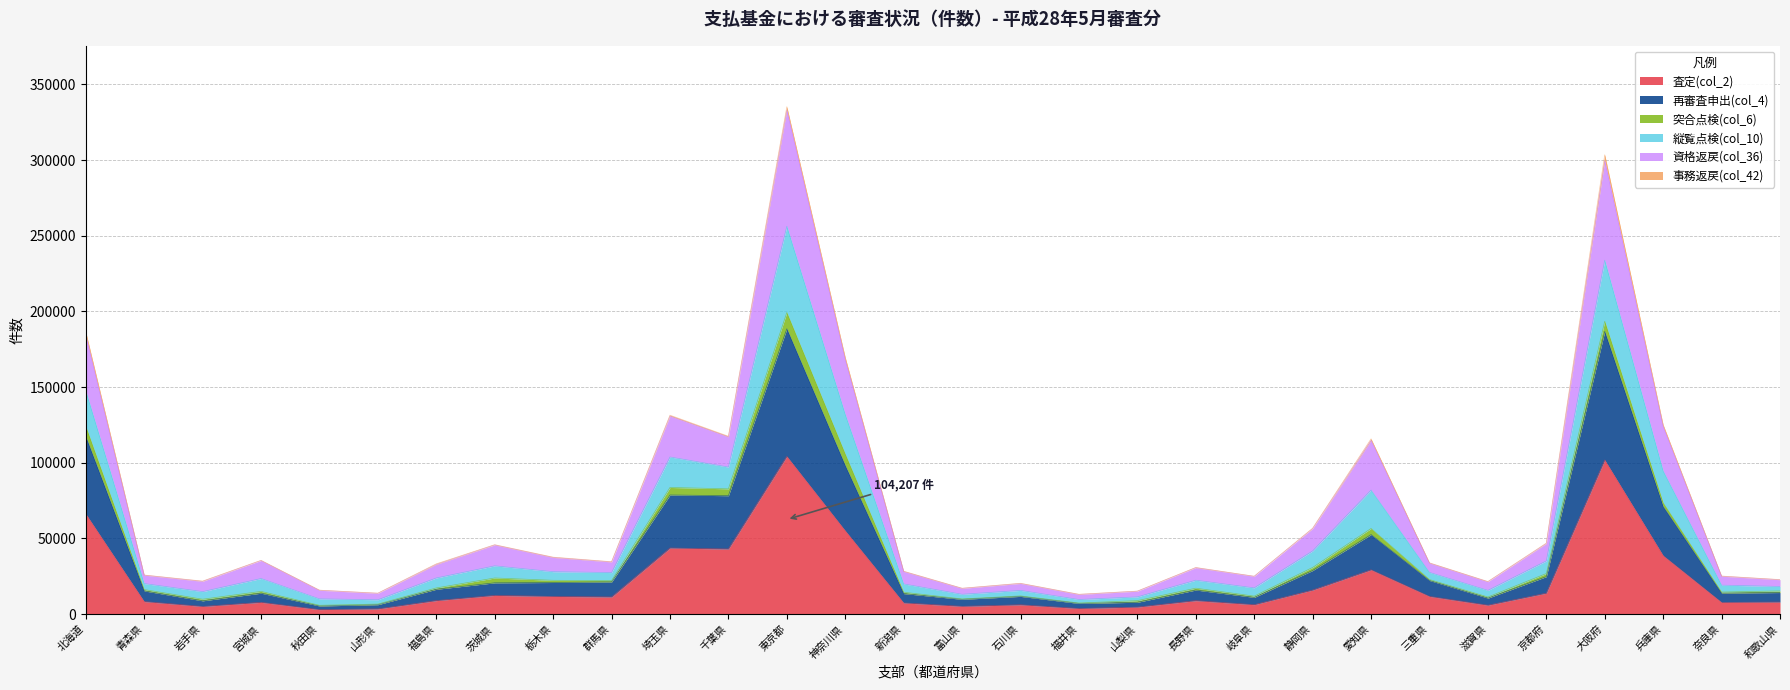

What are all the series names shown in the legend?

査定(col_2), 再審査申出(col_4), 突合点検(col_6), 縦覧点検(col_10), 資格返戻(col_36), 事務返戻(col_42)